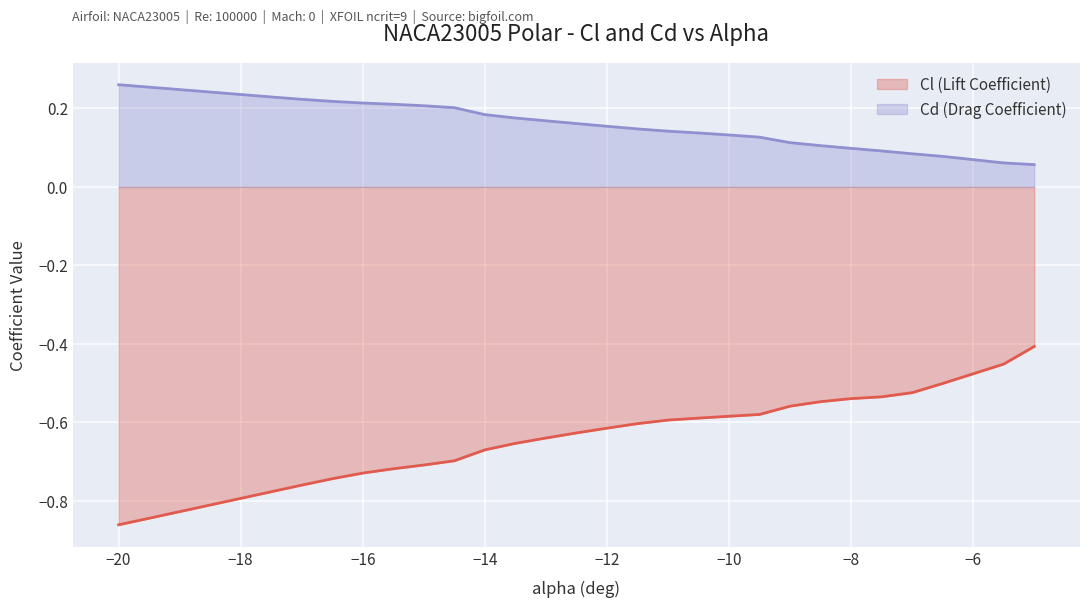

Rank the series at -9 from highest to lowest value.

Cd (Drag Coefficient), Cl (Lift Coefficient)